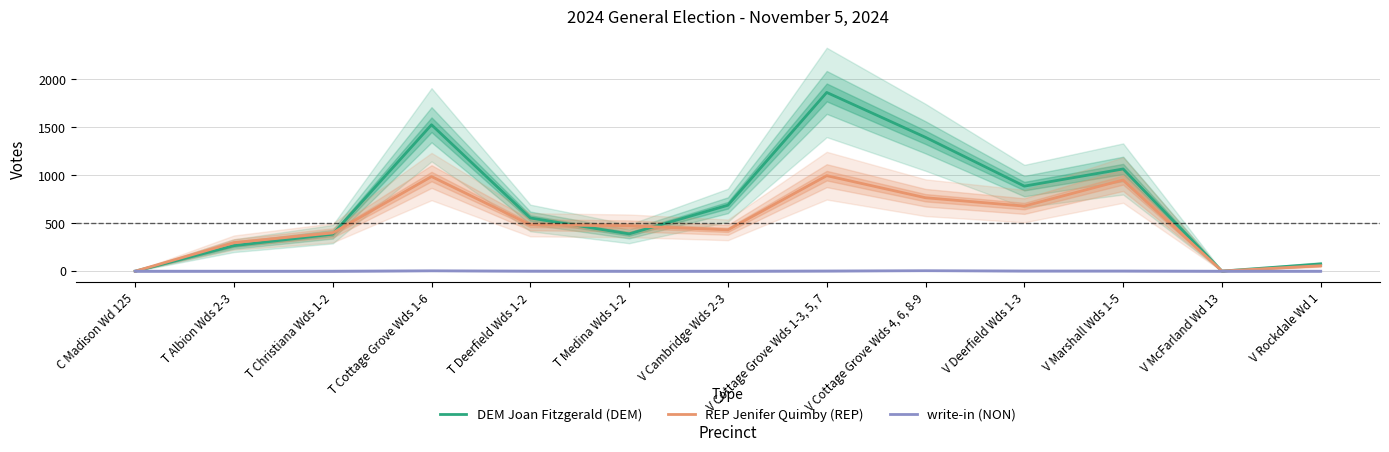

Between C Madison Wd 125 and T Christiana Wds 1-2, which is larger?

T Christiana Wds 1-2